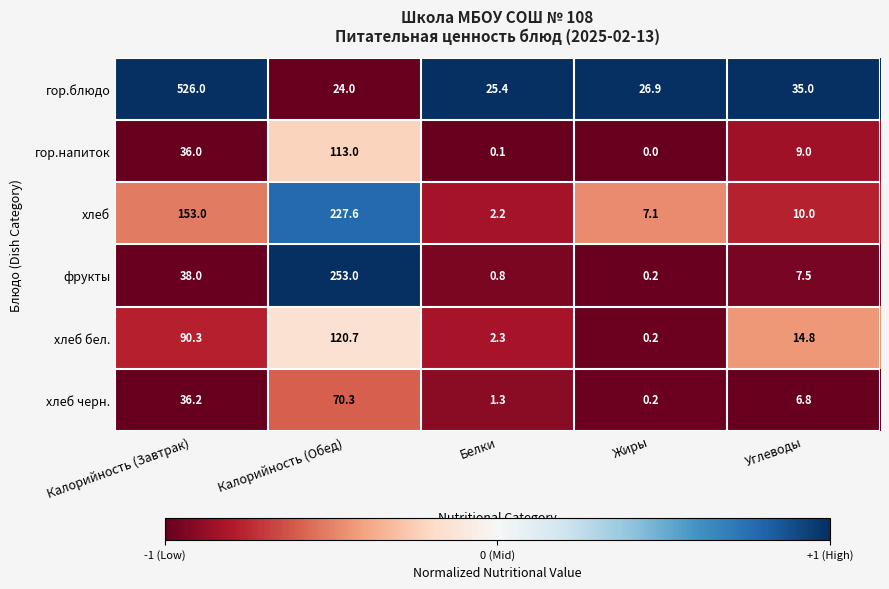

How many categories are shown in the chart?

5